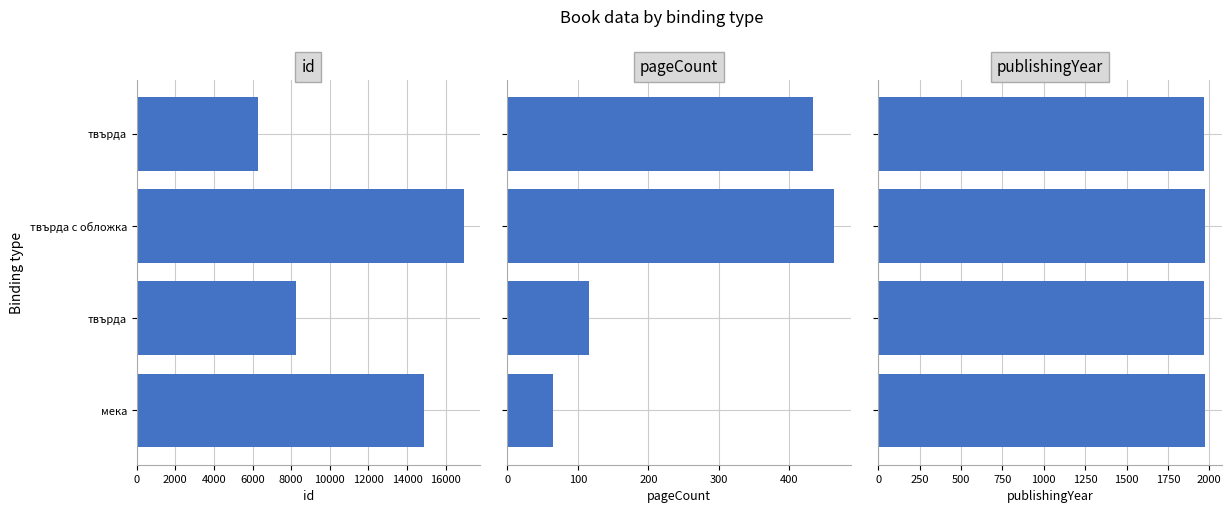

True or false: id has a value of 9664 at твърда.

False